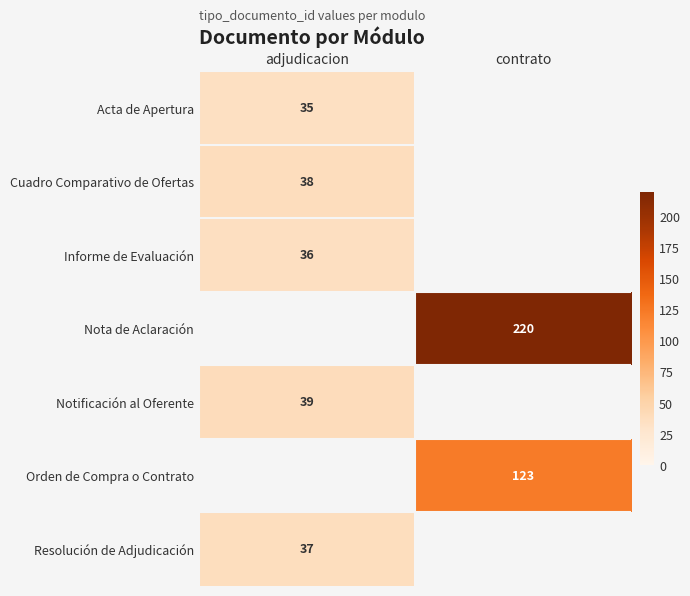

Is it true that Acta de Apertura equals 35 at adjudicacion?

True